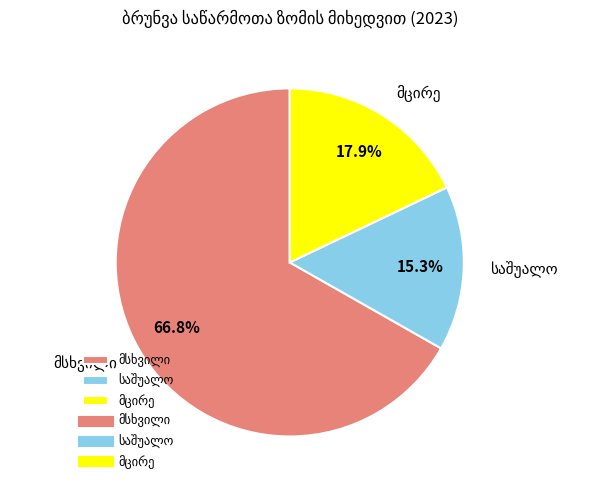

Is there any slice that represents more than half of the pie?

Yes